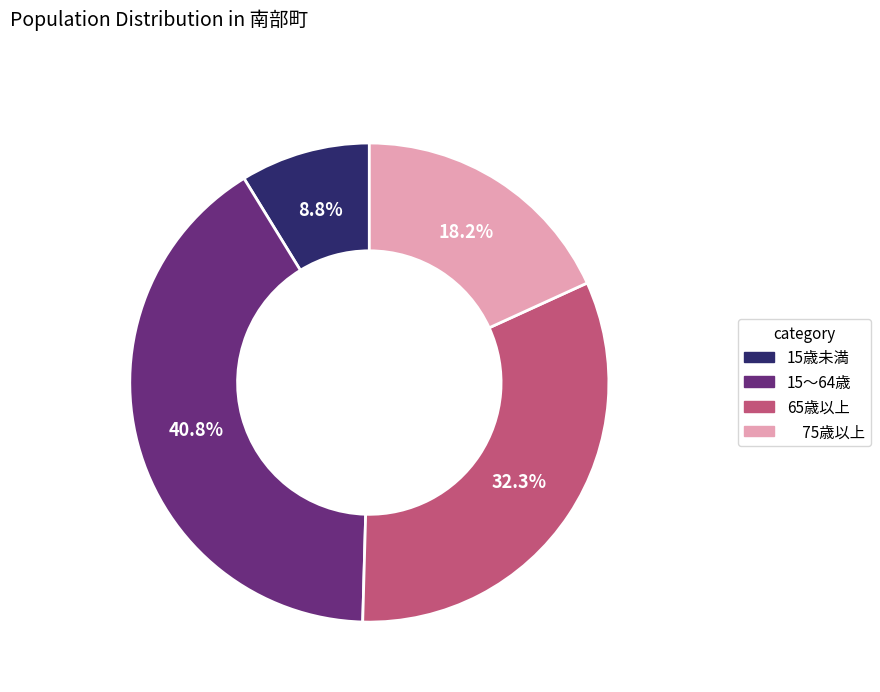

Is there any slice that represents more than half of the pie?

No